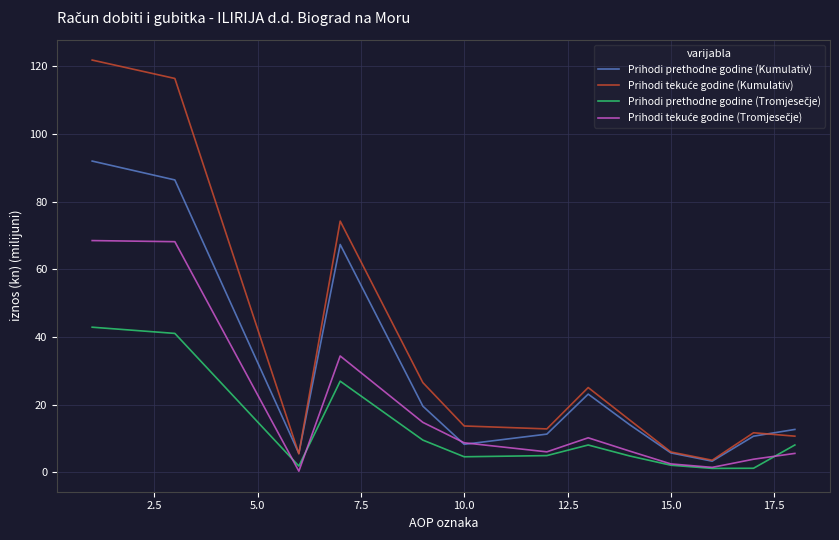

What is the maximum value shown in the chart?

121.8